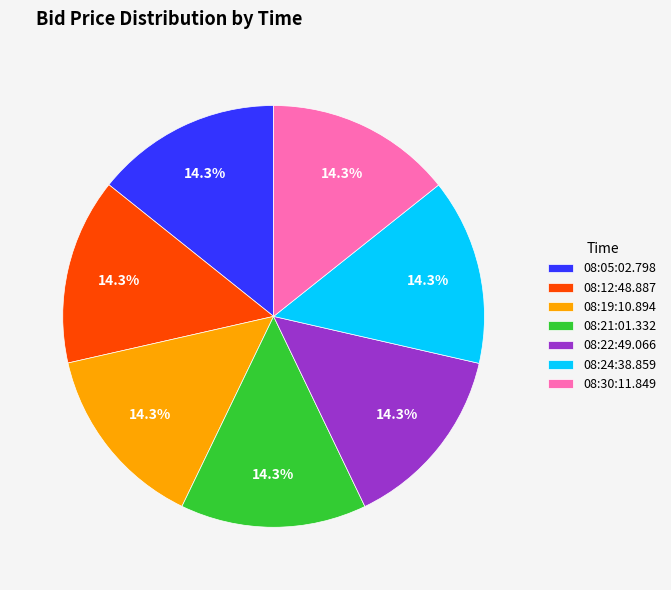

Approximately how many times larger is the value at 08:24:38.859 compared to 08:12:48.887?

1.0